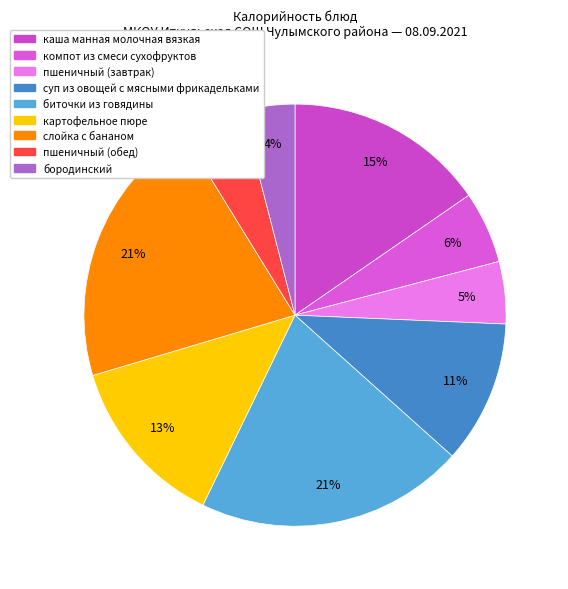

The бородинский slice represents 14% of the pie. True or false?

False